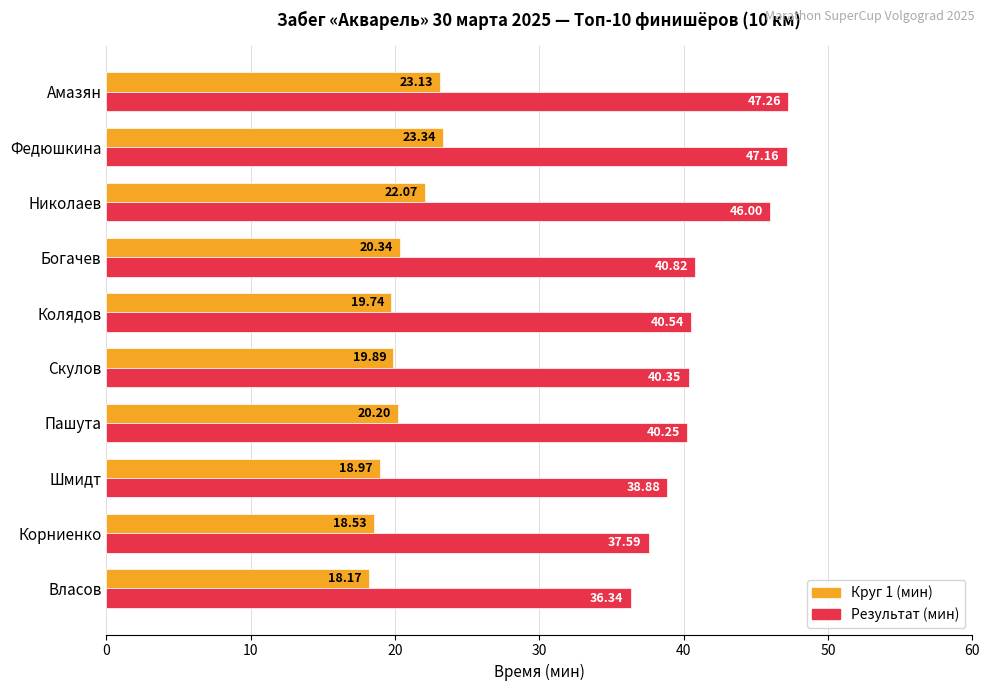

How many data points does each series have?

10